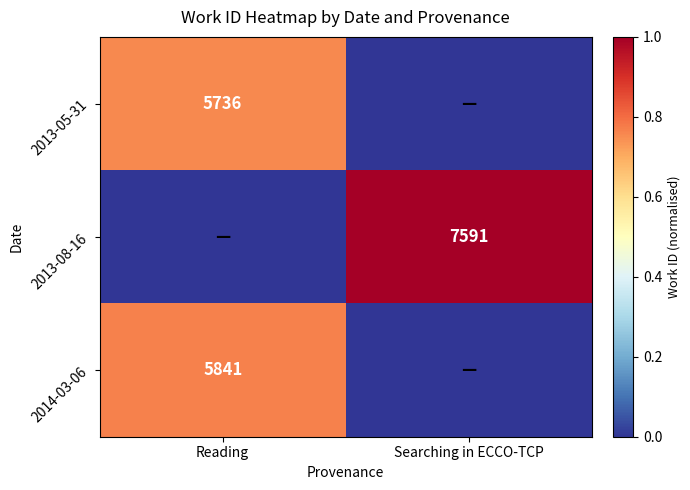

True or false: 2014-03-06 has a value of 3839 at Reading.

False